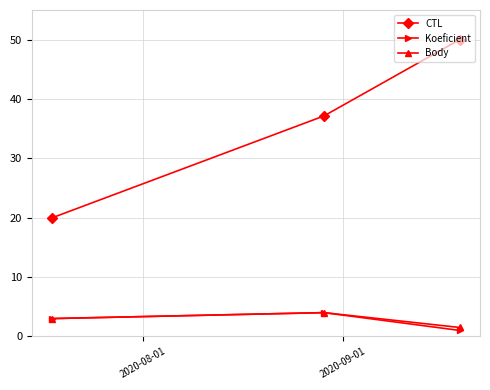

Does the chart have visible grid lines?

Yes